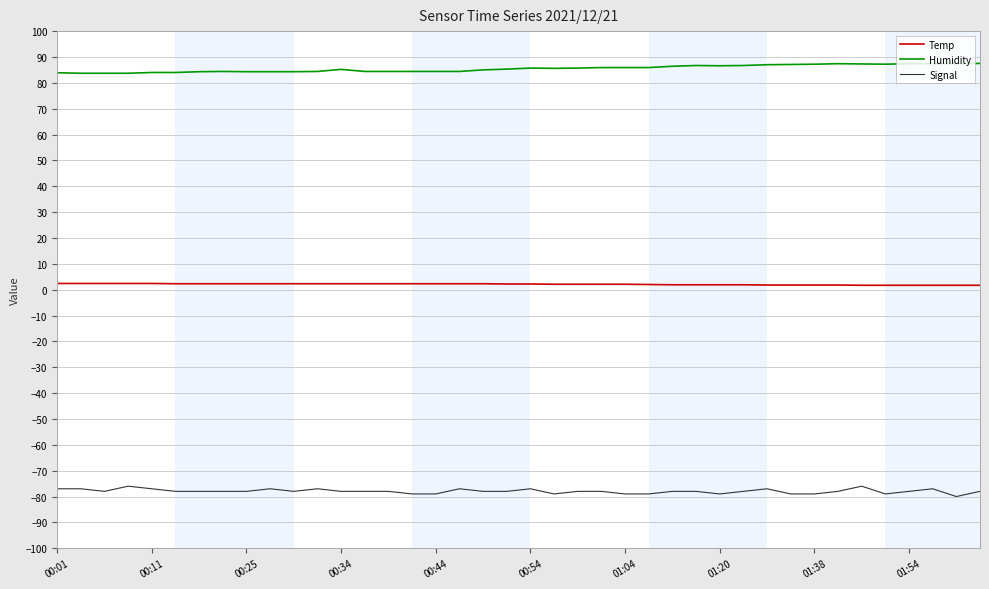

True or false: Temp and Humidity cross at least once.

False